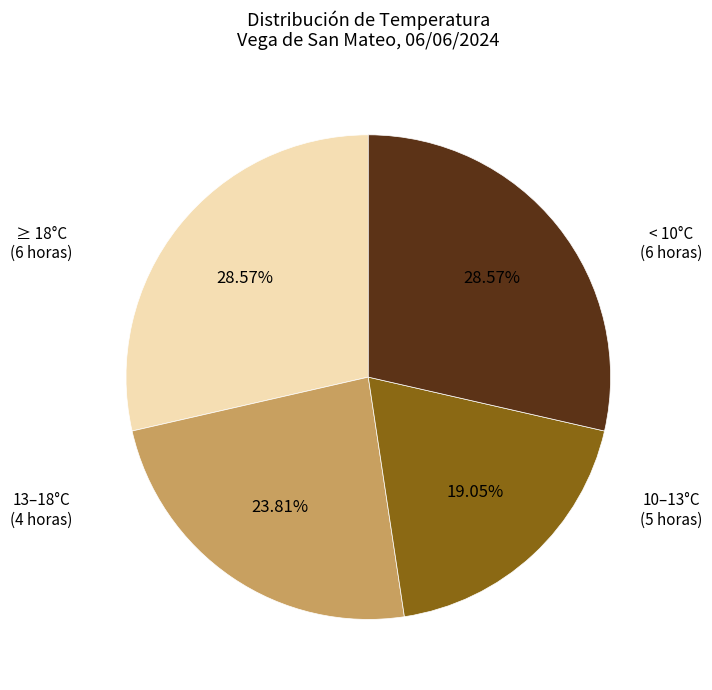

To the nearest percent, what is the average slice percentage?

25%